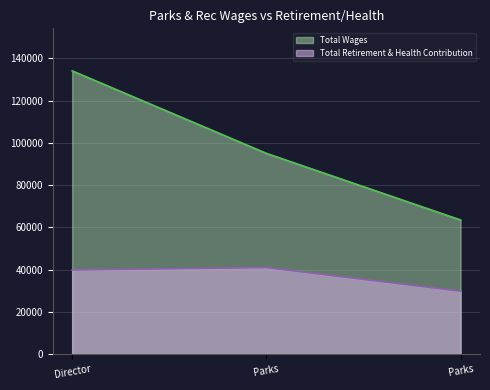

What is the difference between the maximum and minimum values in the Total Retirement & Health Contribution series?

11215